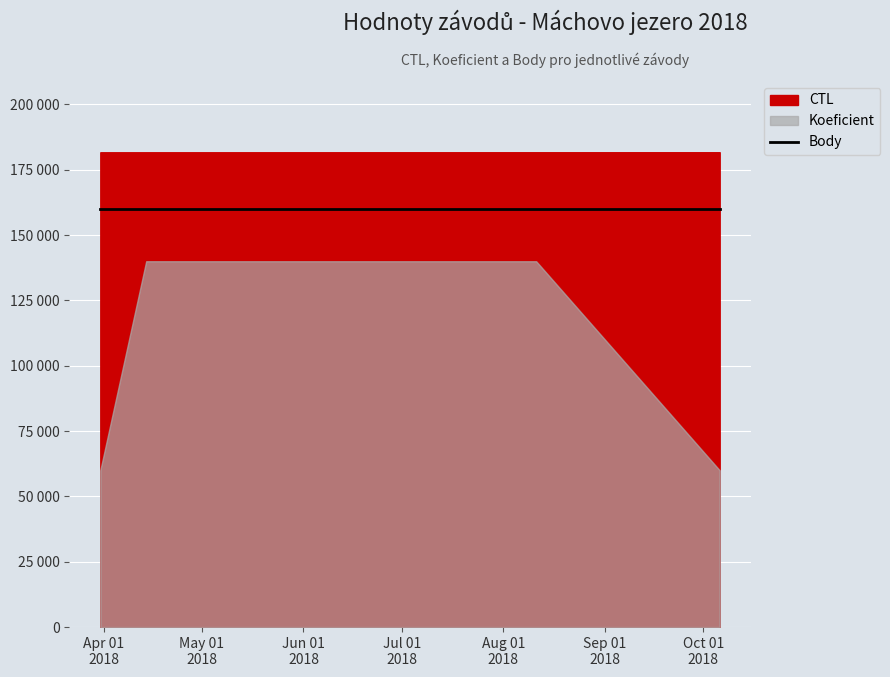

What is the label of the 6th point from the right?

2018-03-31